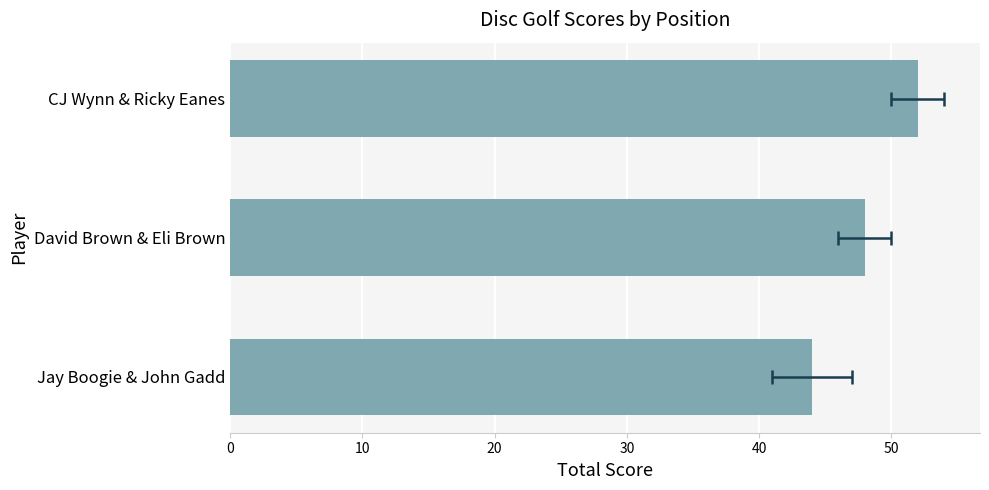

What is the sum of the values at Jay Boogie & John Gadd and CJ Wynn & Ricky Eanes?

96